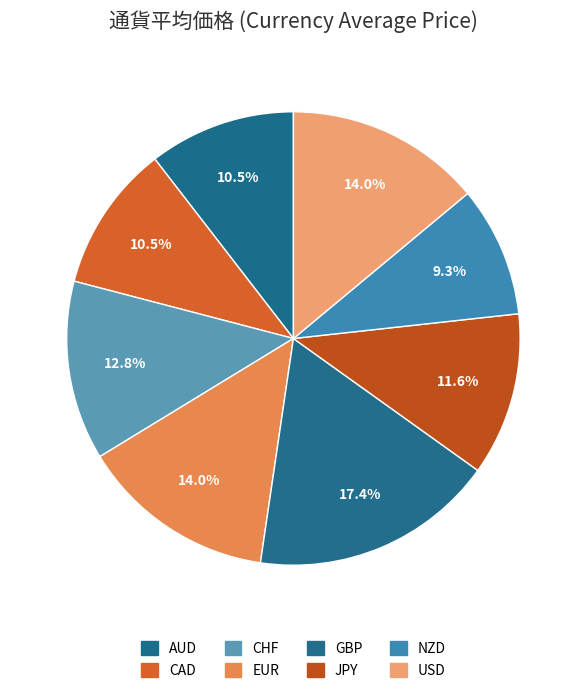

How much of the chart is everything except USD?

86.0%